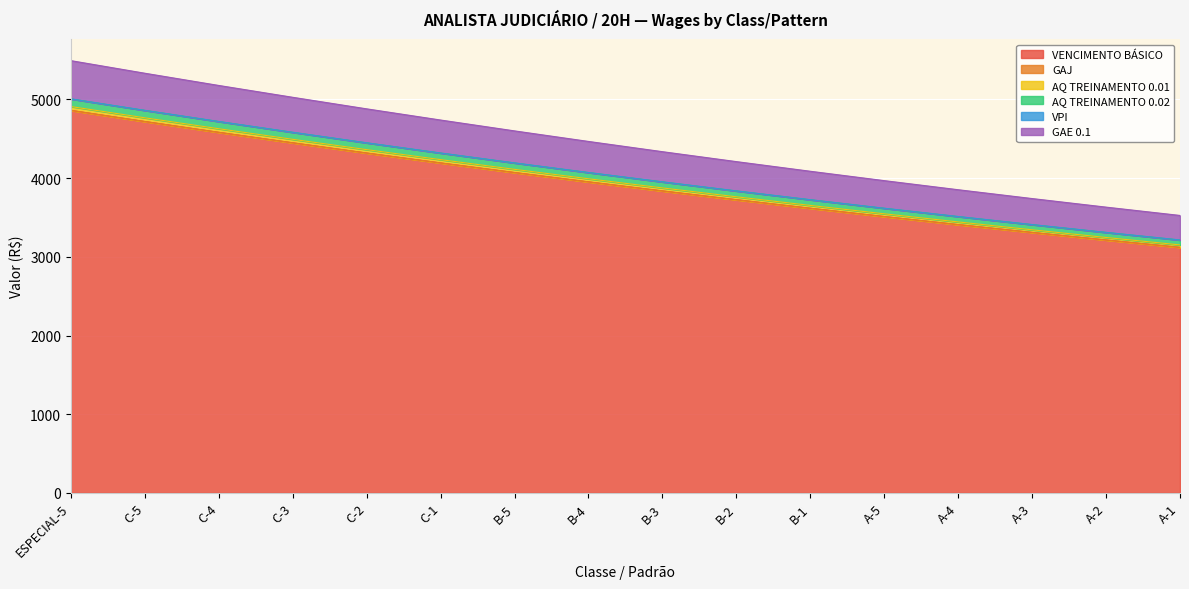

Which label corresponds to the largest value in the chart?

ESPECIAL-5